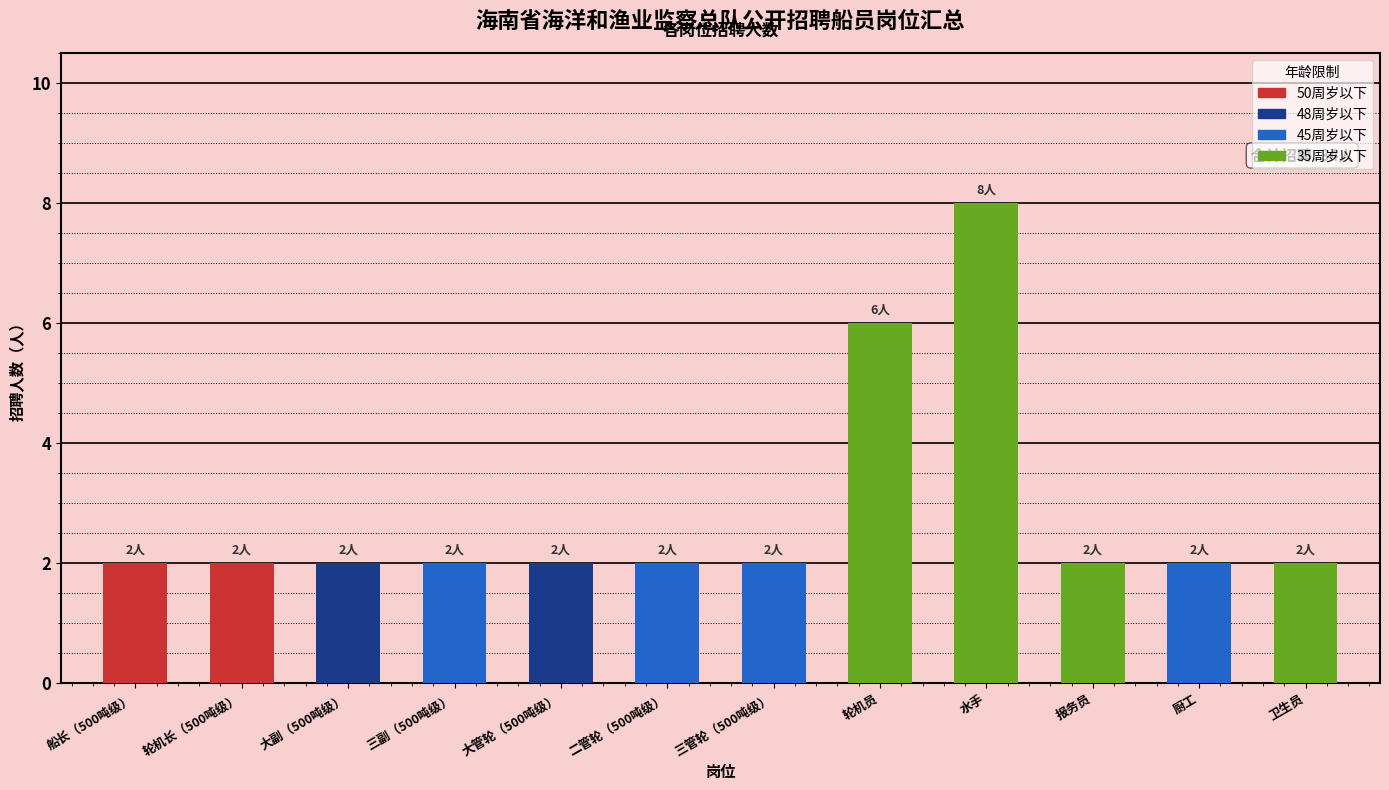

What position from the right is 卫生员?

1